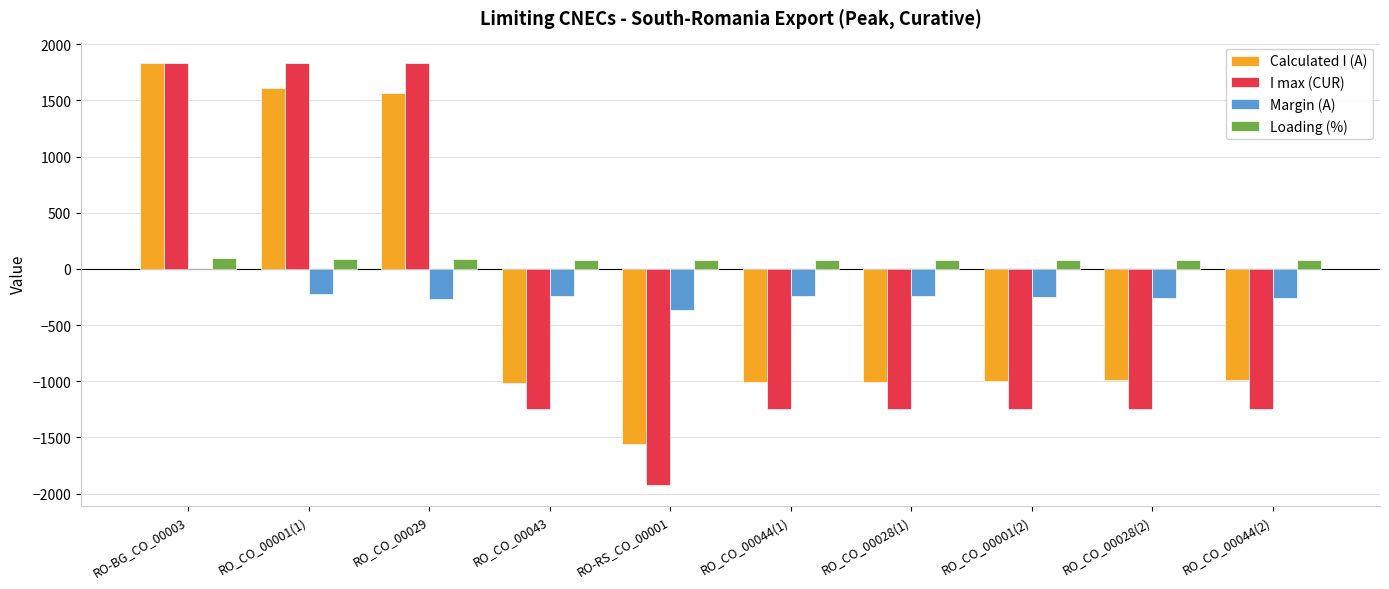

What is the sum of all Calculated I (A) values?

-2537